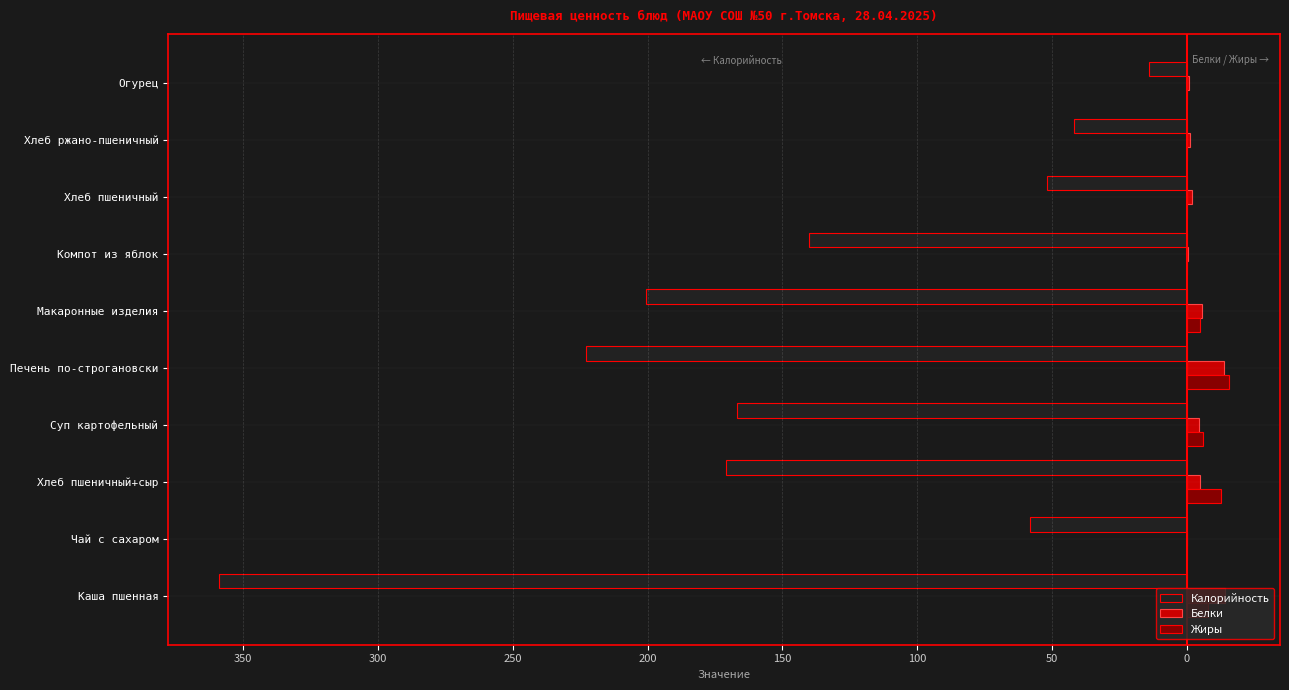

Reading left to right, list all the values displayed in this chart.

Калорийность: -359.0	-58.0	-170.9	-167.0	-223.0	-200.5	-140.0	-52.0	-42.0	-14.0
Белки: 14.2	0.2	4.9	4.5	13.6	5.5	0.6	2.0	1.2	0.8
Жиры: 7.8	0.0	12.5	5.9	15.8	5.0	0.0	0.2	0.2	0.0